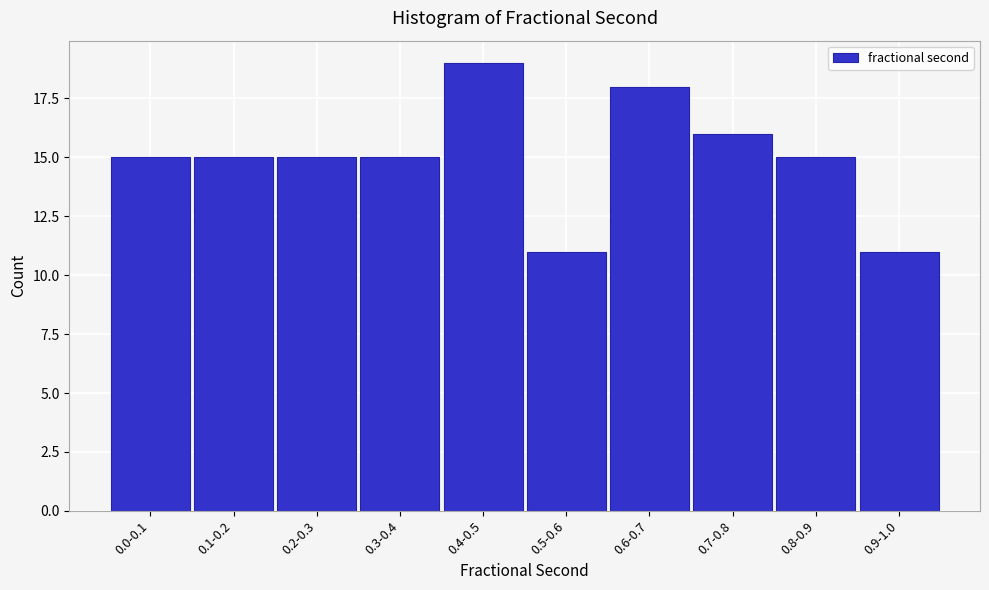

Reading right to left, transcribe all the data shown in this chart.

0.9-1.0=11	0.8-0.9=15	0.7-0.8=16	0.6-0.7=18	0.5-0.6=11	0.4-0.5=19	0.3-0.4=15	0.2-0.3=15	0.1-0.2=15	0.0-0.1=15